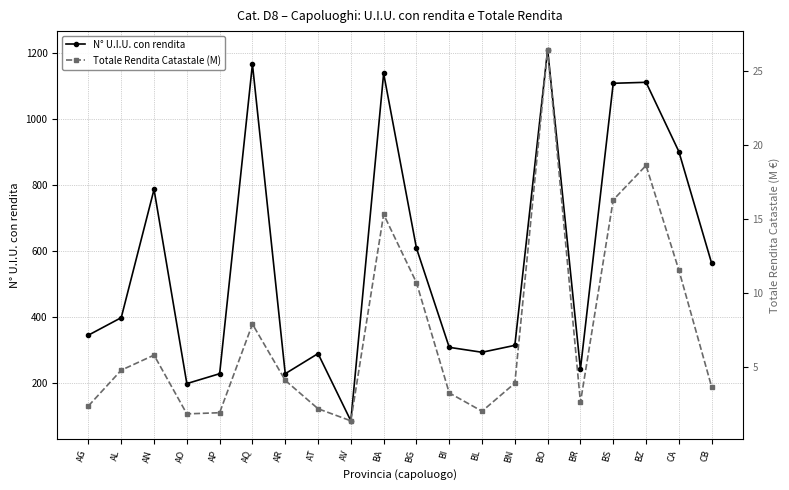

What is the total value across all series at BO?

1236.5